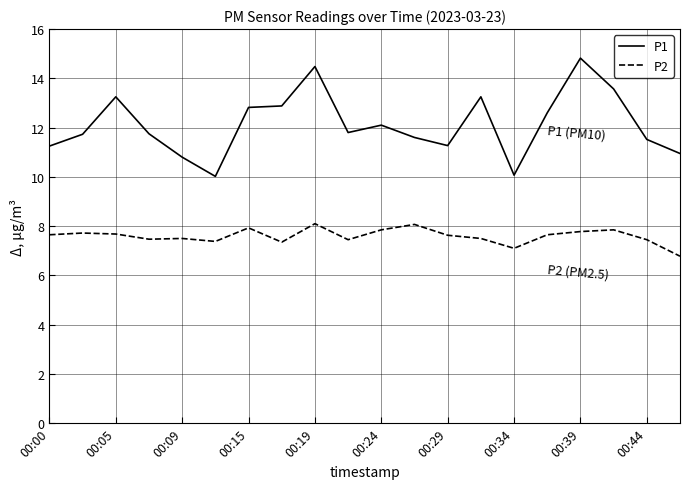

Rank the series by their maximum value, from highest to lowest.

P1, P2